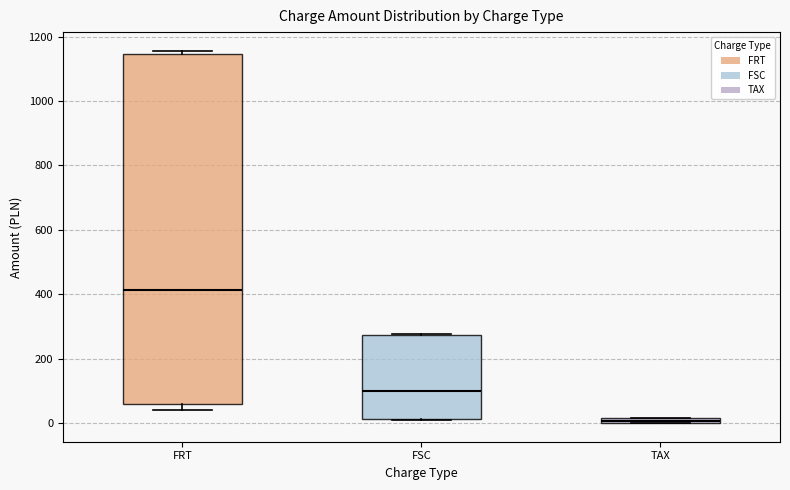

Which box is the tallest, from its lower edge to its upper edge?

FRT